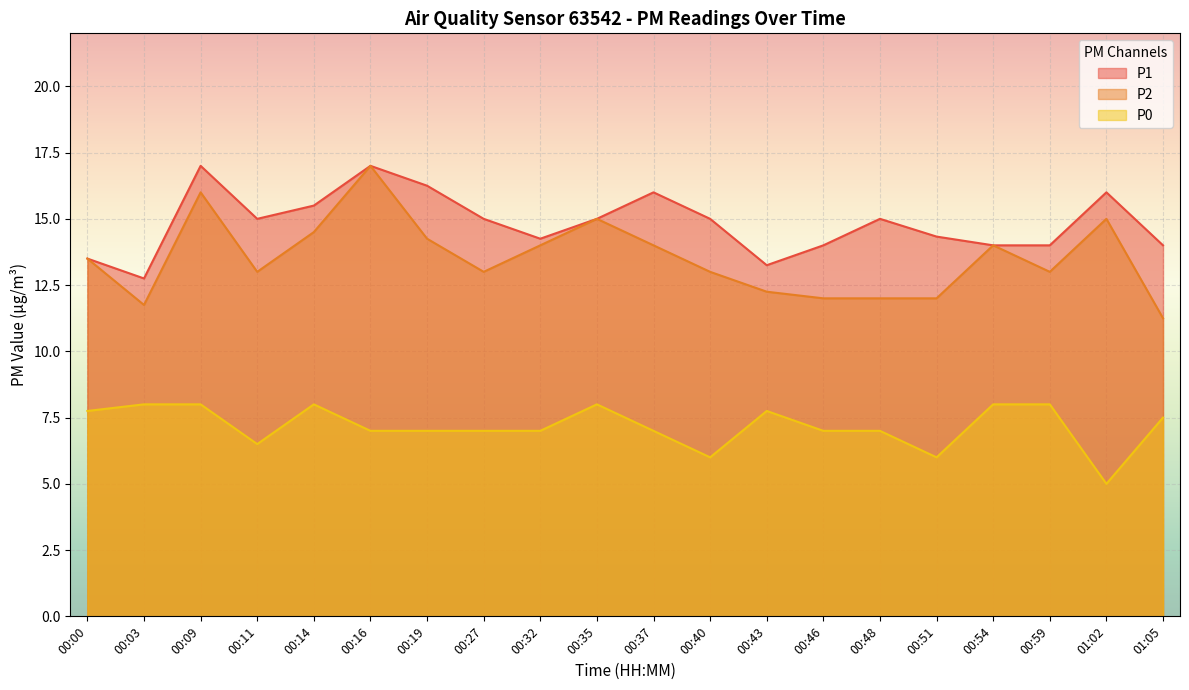

At which category does the chart reach its minimum across all series?

01:02